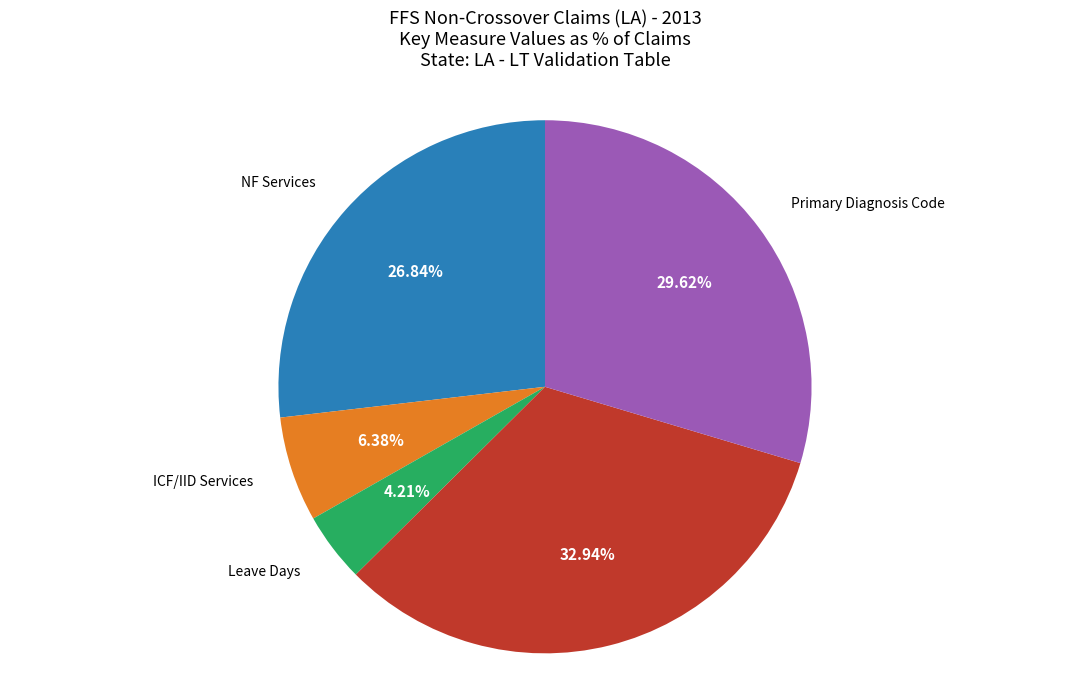

Does any single category account for the majority?

No